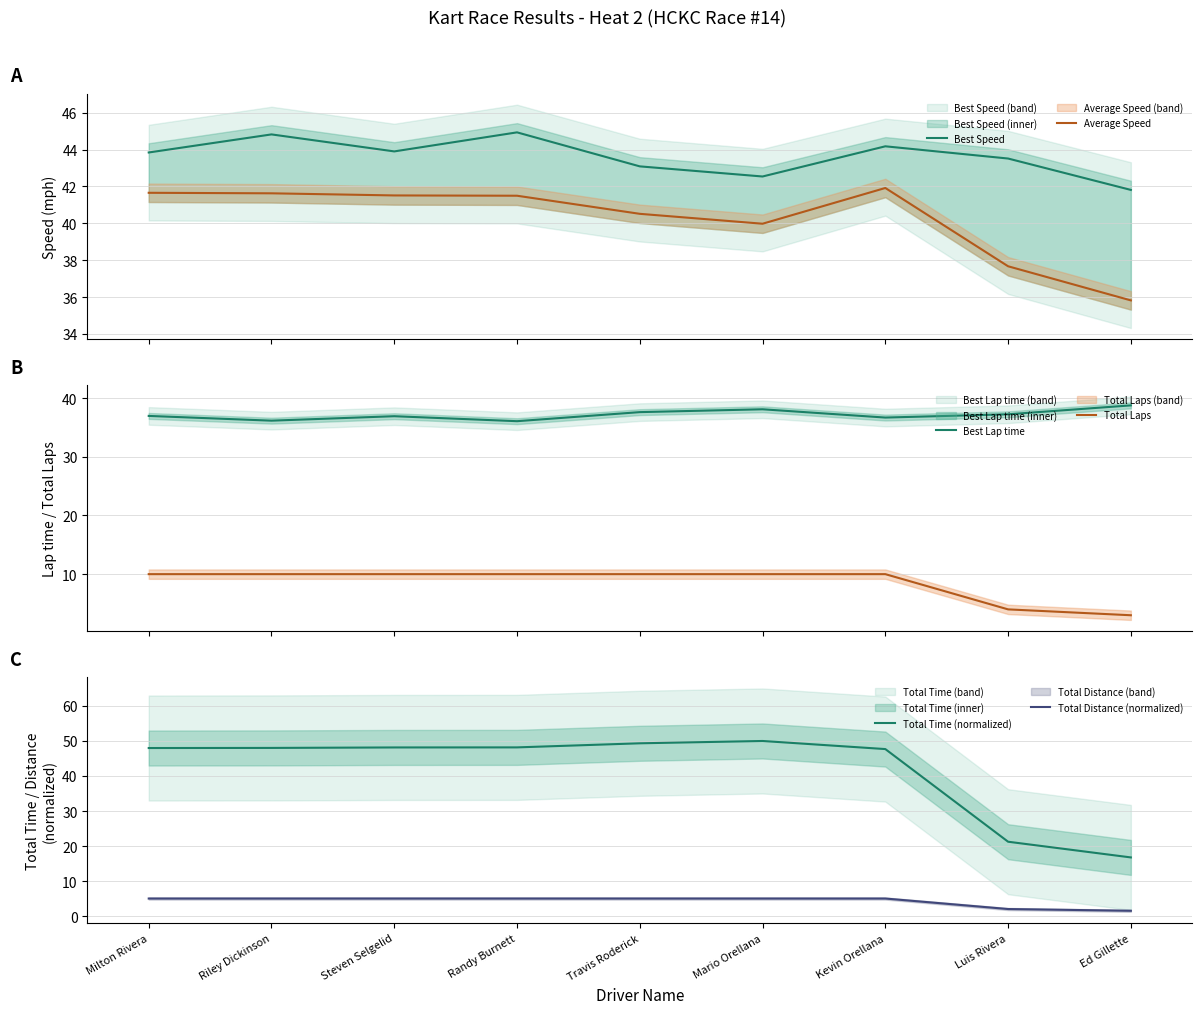

What is the sum of the Best Lap time values at Steven Selgelid and Ed Gillette?

75.6